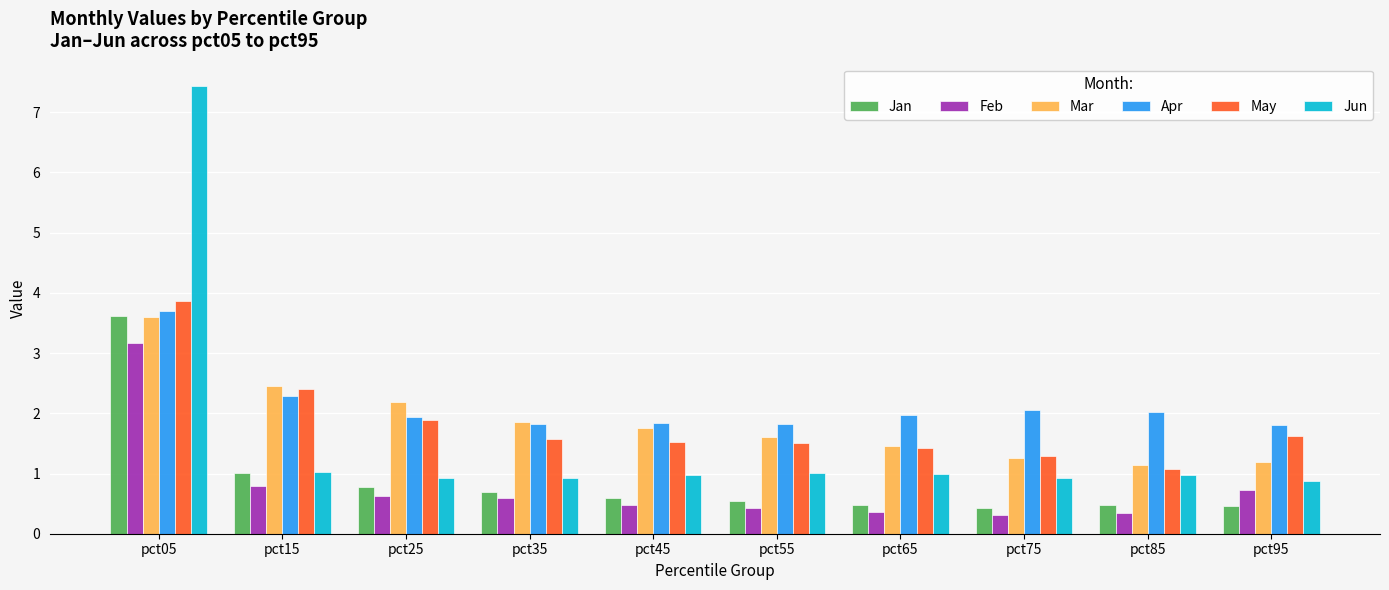

What is the approximate value of Jan at pct45?

0.6